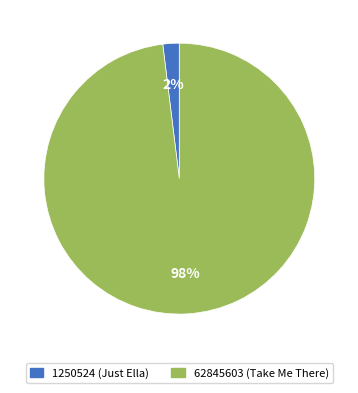

Is it true that 1250524 (Just Ella) is 2% of the pie?

True